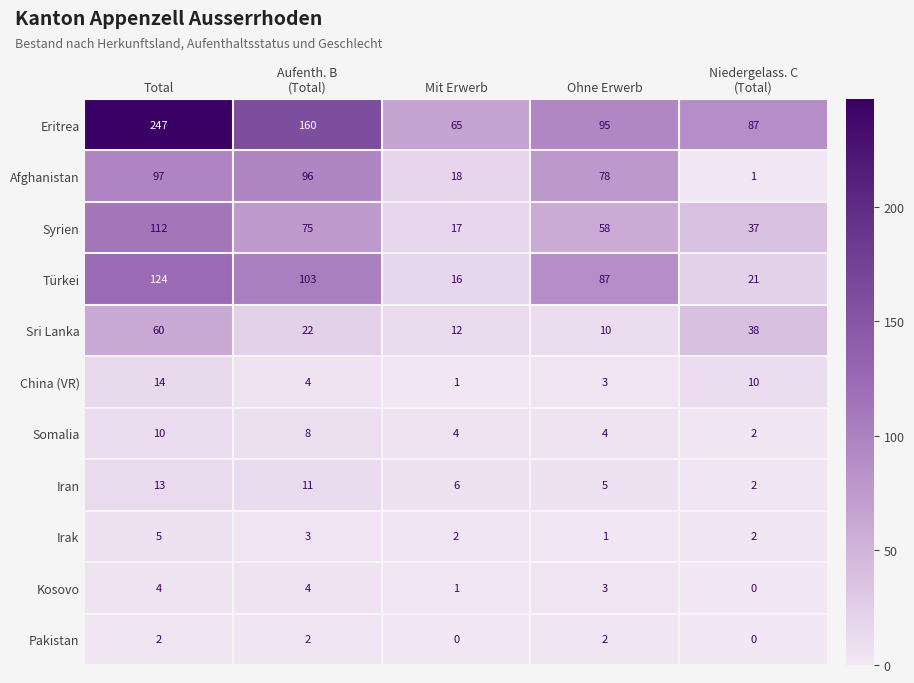

Count the Syrien values in the range 37 to 75.

3